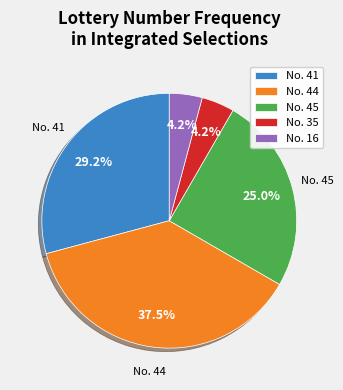

What is the largest slice in the pie chart?

No. 44